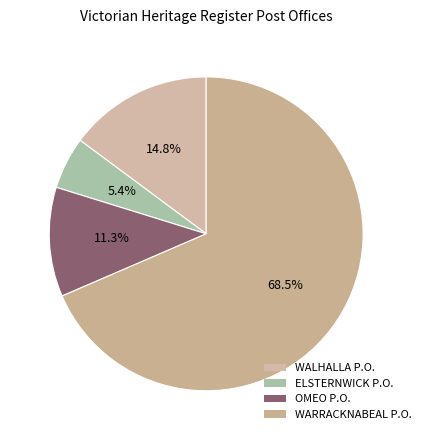

How many slices are in this pie chart?

4